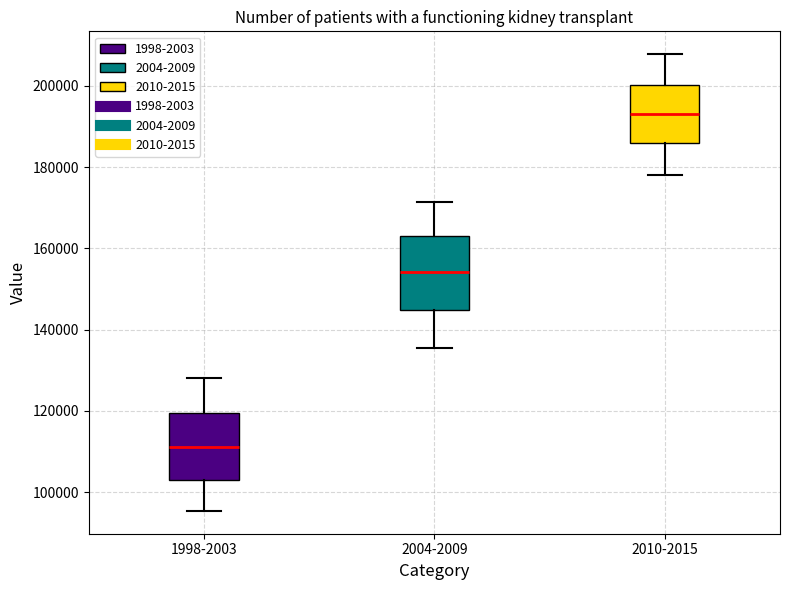

Reading left to right, read every box against the y-axis: the position of its median line, the range the box covers, and the ends of its whiskers. The values are not printed on the chart, so give them approximately, as read against the axis.

1998-2003: median 112000, box 104000 to 120000, whiskers 96000 to 128000
2004-2009: median 154000, box 144000 to 164000, whiskers 136000 to 172000
2010-2015: median 194000, box 186000 to 200000, whiskers 178000 to 208000